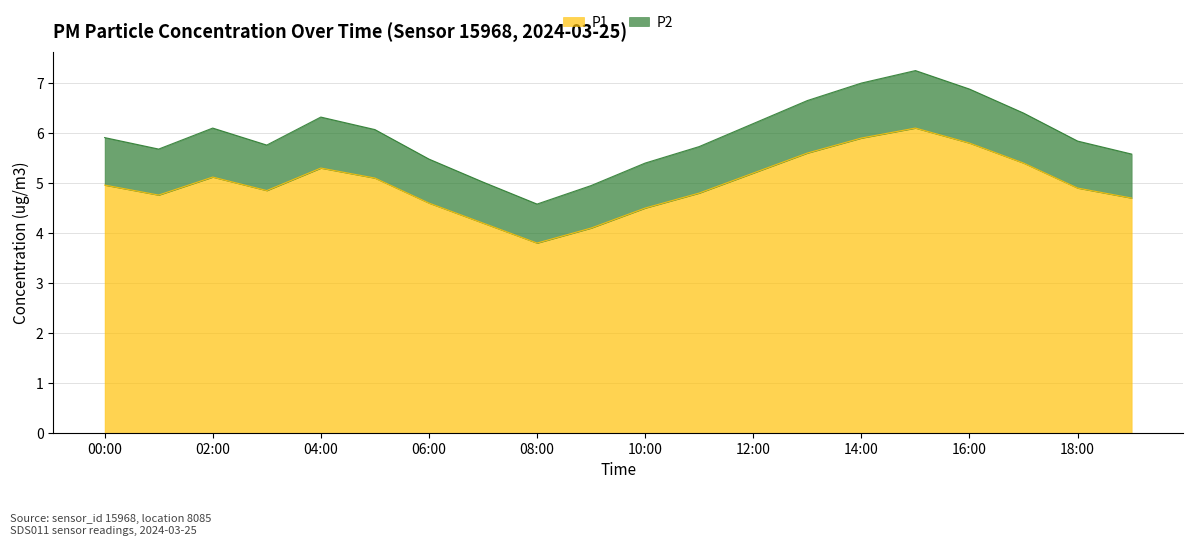

At which category does P2 reach its first local valley?

01:00